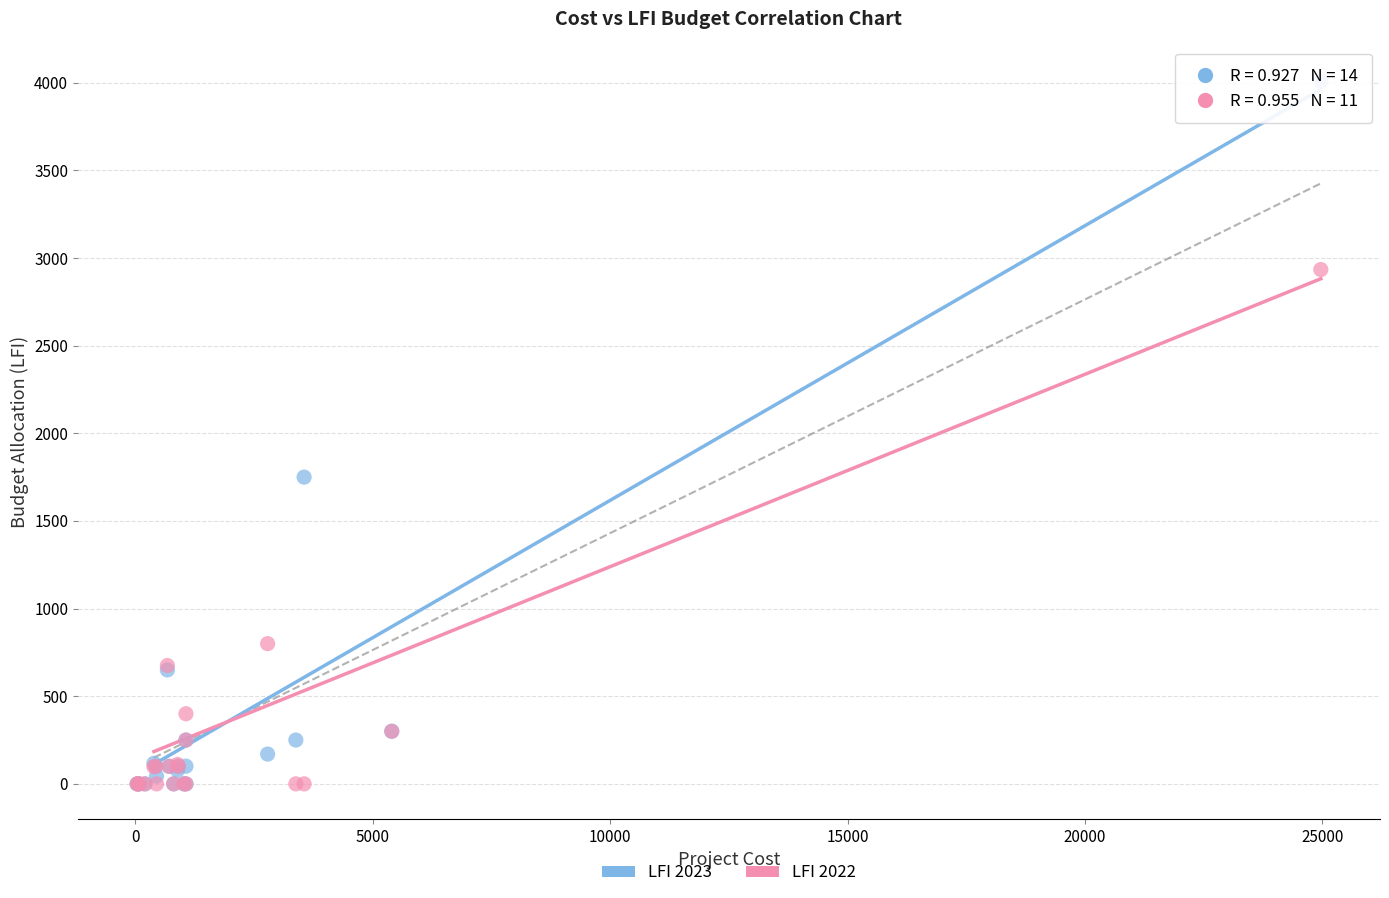

What are all the series names shown in the legend?

LFI 2023, LFI 2022